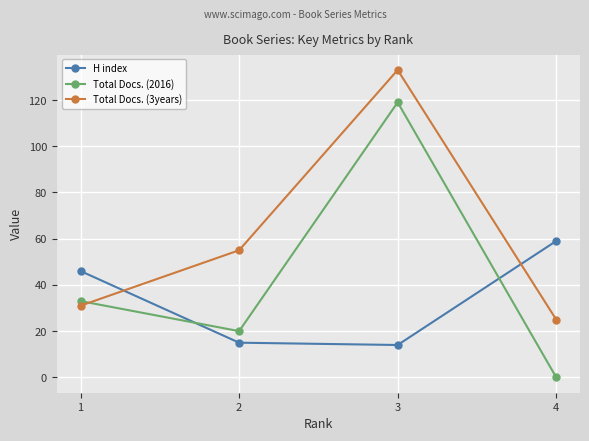

Rank the series at 4 from highest to lowest value.

H index, Total Docs. (3years), Total Docs. (2016)